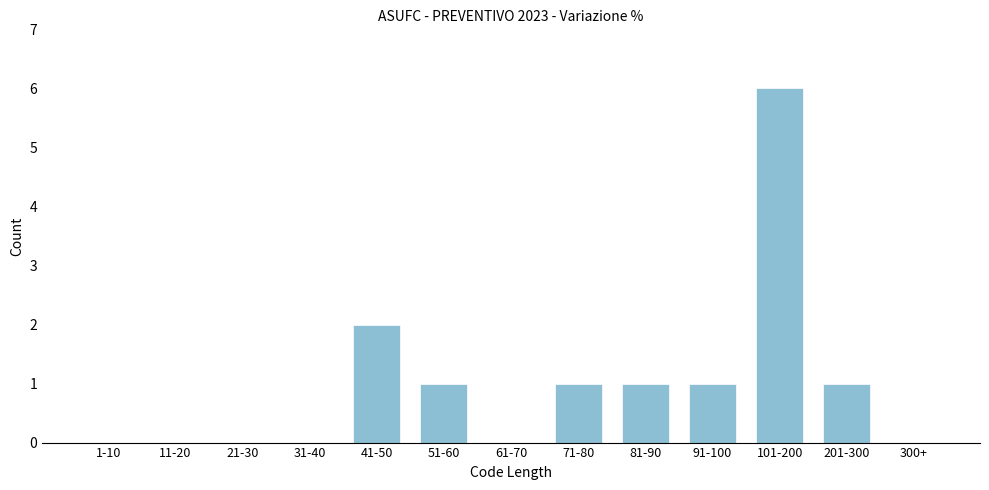

Reading left to right, list all the values displayed in this chart.

1-10=0	11-20=0	21-30=0	31-40=0	41-50=2	51-60=1	61-70=0	71-80=1	81-90=1	91-100=1	101-200=6	201-300=1	300+=0